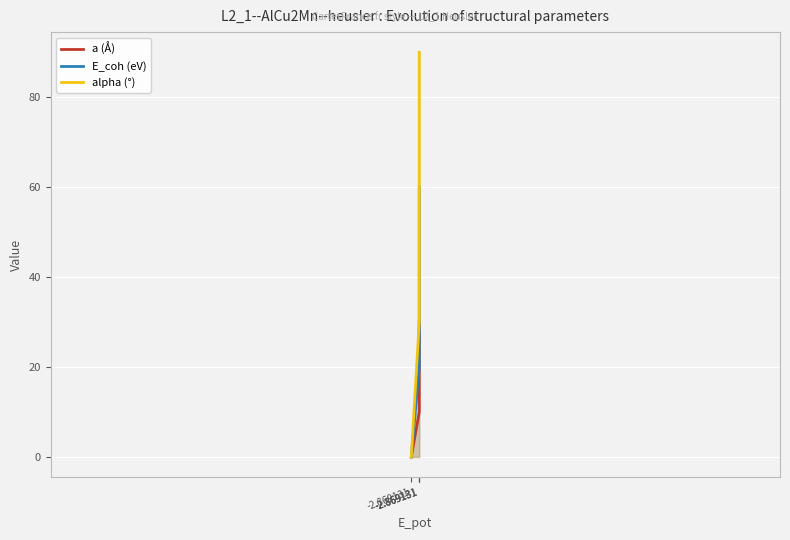

How many values in the alpha (°) series exceed 60?

1